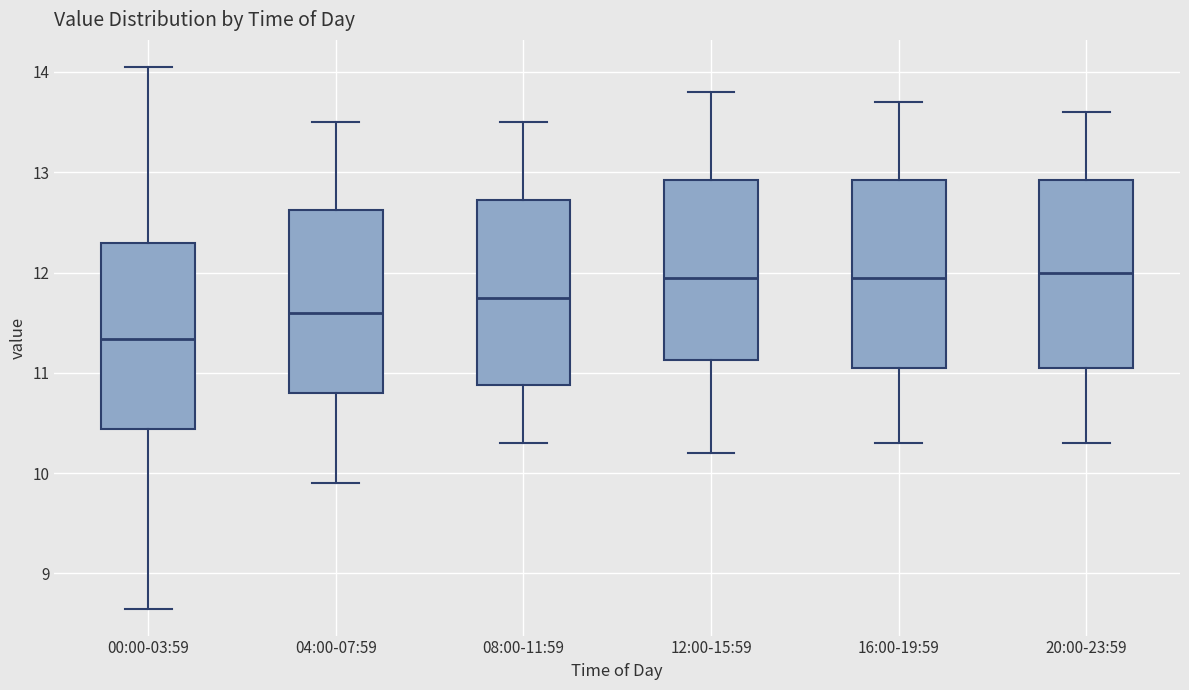

Where is the upper edge of the box for 12:00-15:59 on the y-axis? The values are not printed on the chart, so give them approximately, as read against the axis.

12.9